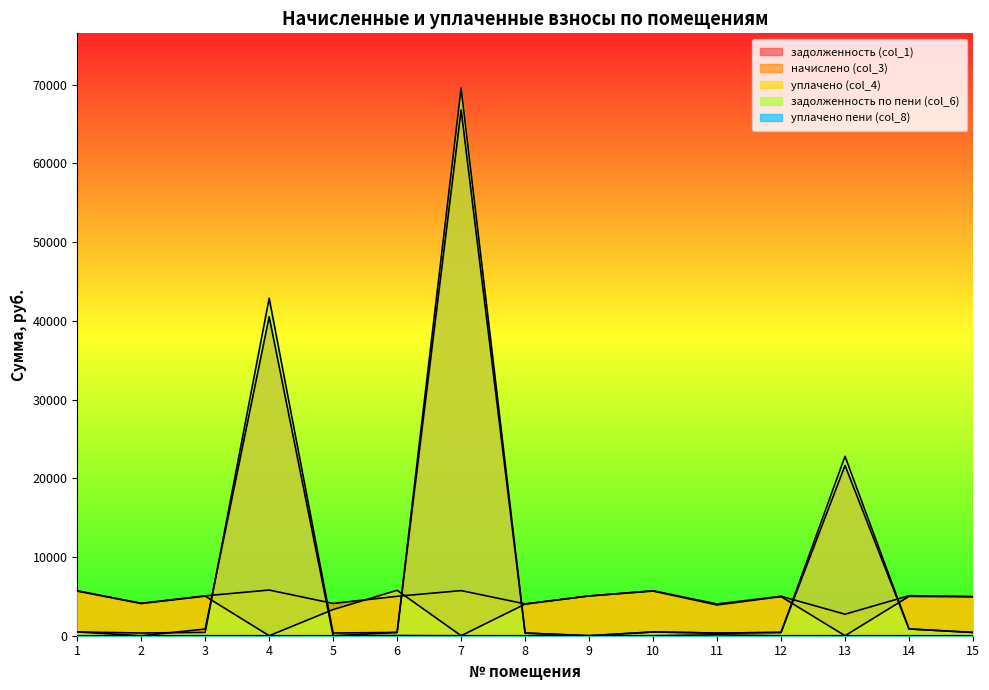

Which series has the widest spread of values?

задолженность по пени (col_6)